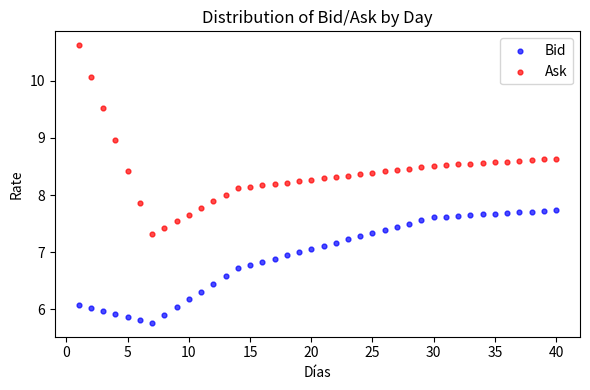

Which series has the largest Y range (max minus min)?

Ask